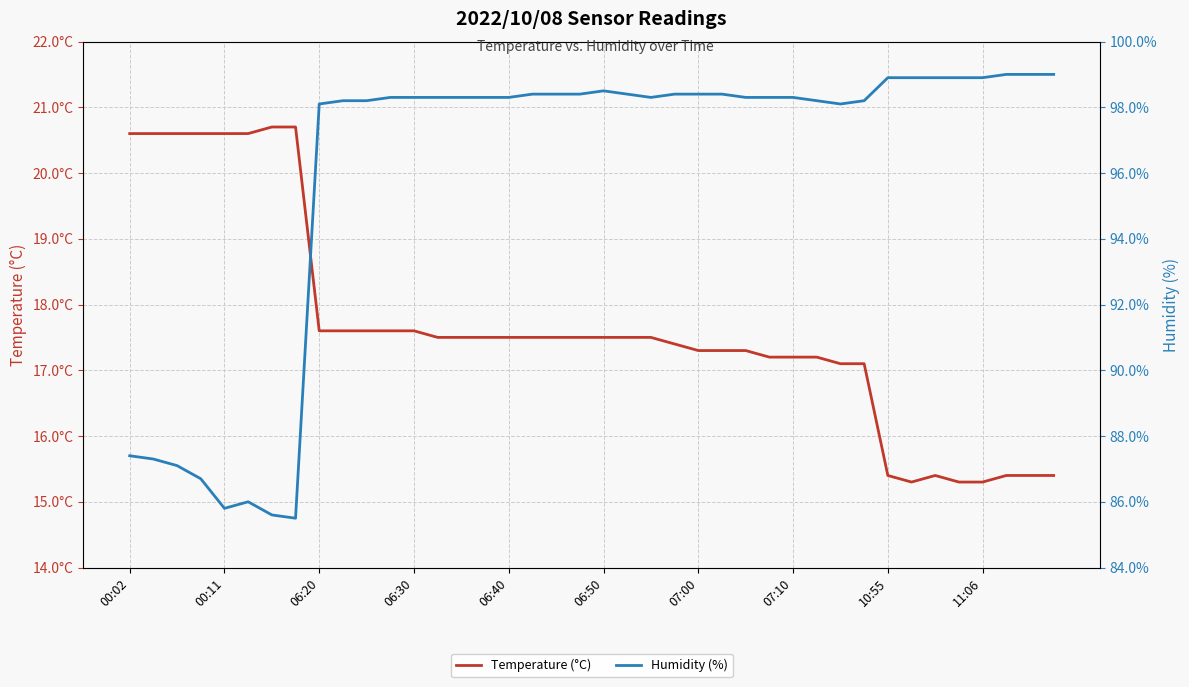

What is the sum of all Humidity (%) values?

3842.2